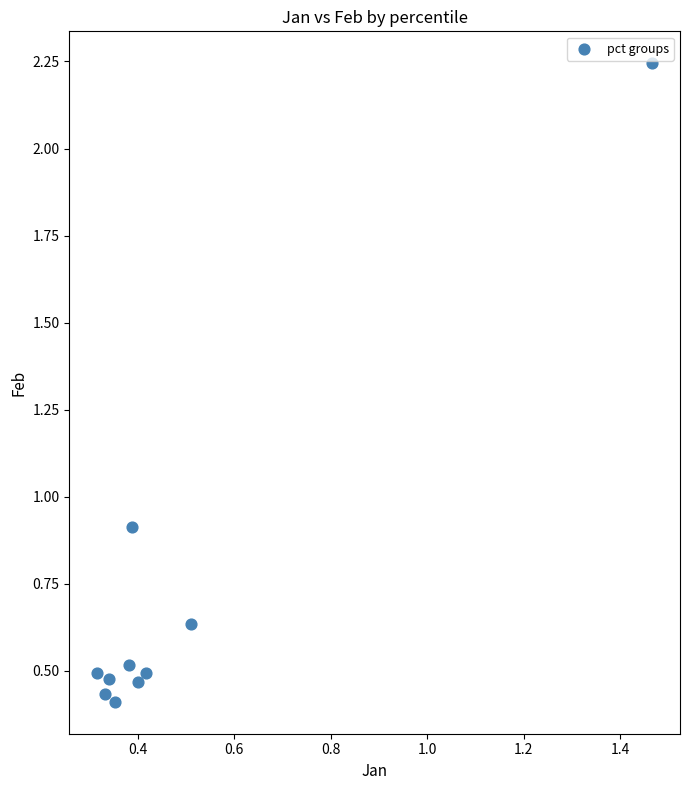

What is the average Y value?

0.7